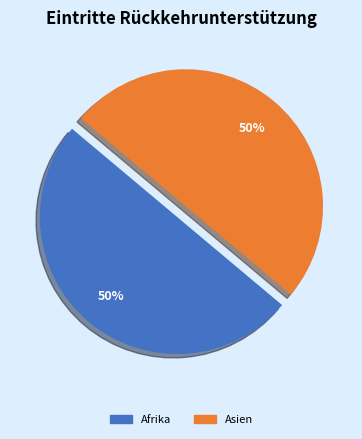

To the nearest percent, what is the average slice percentage?

50%